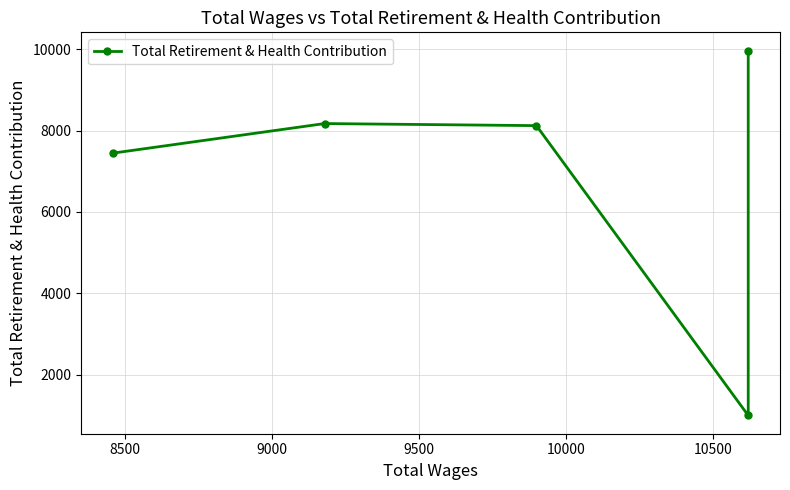

What is the smallest value displayed?

992